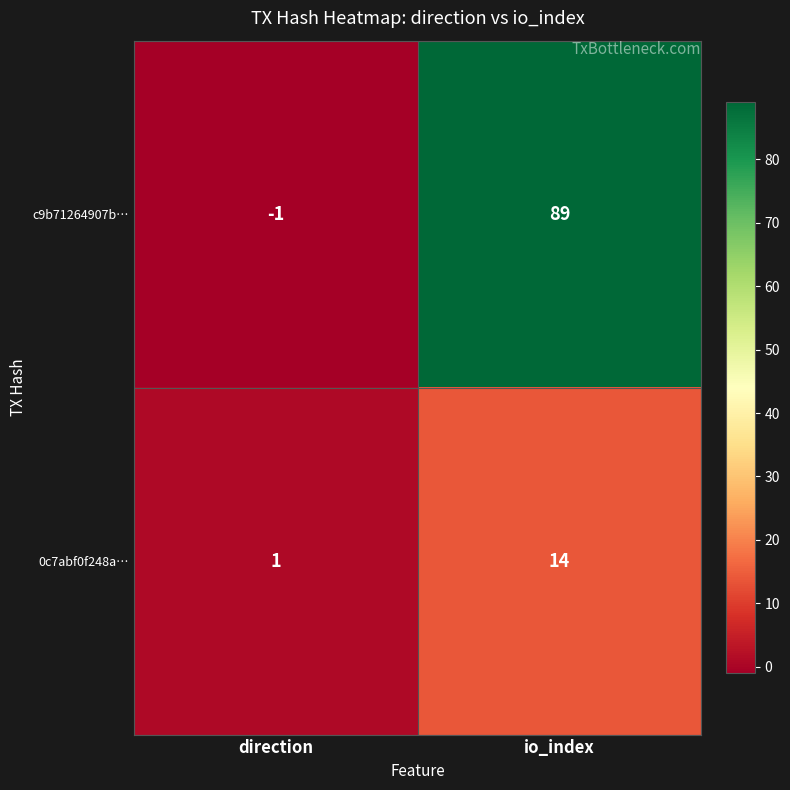

At which category does the chart reach its peak across all series?

io_index